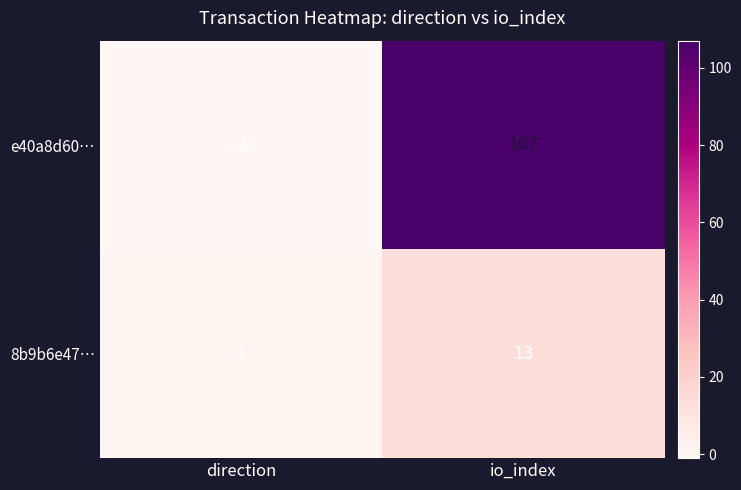

What is the smallest value displayed?

-1